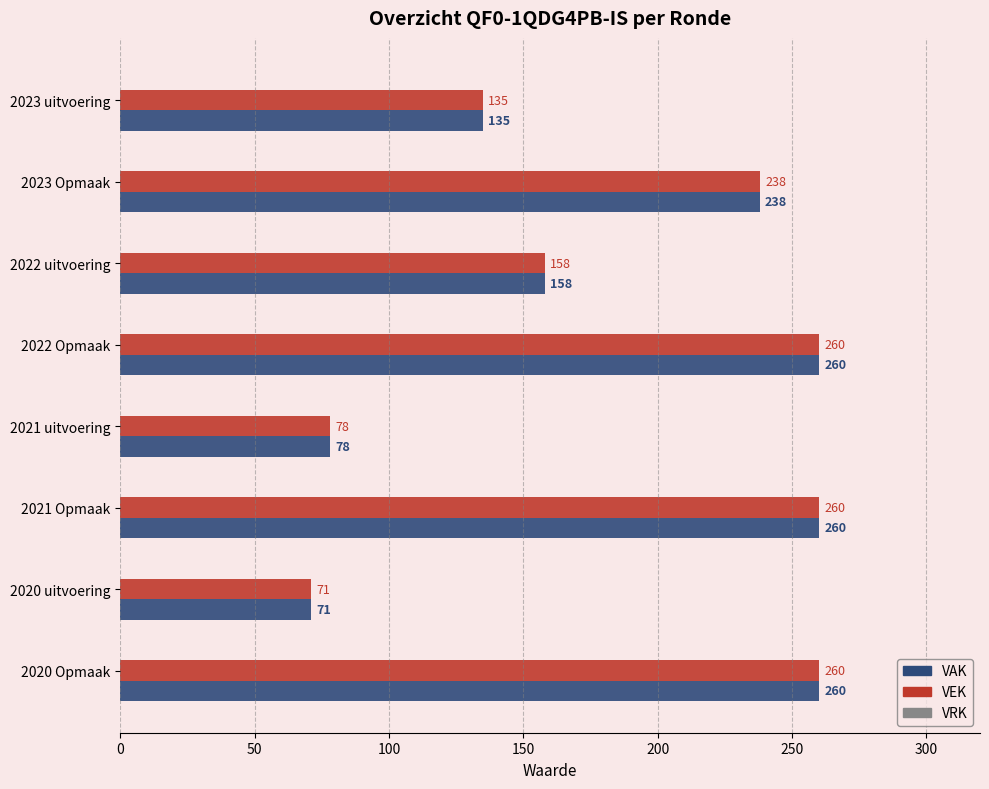

At which label does VAK reach its minimum?

2020 uitvoering